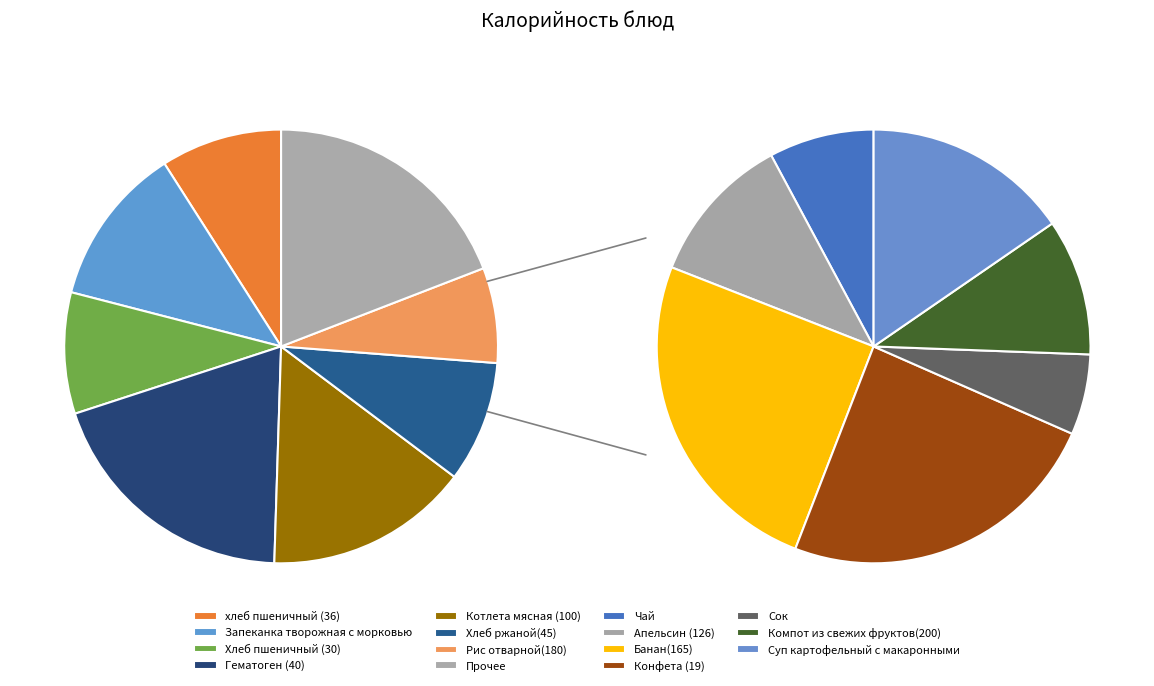

Is Хлеб ржаной(45) the majority of the pie?

No